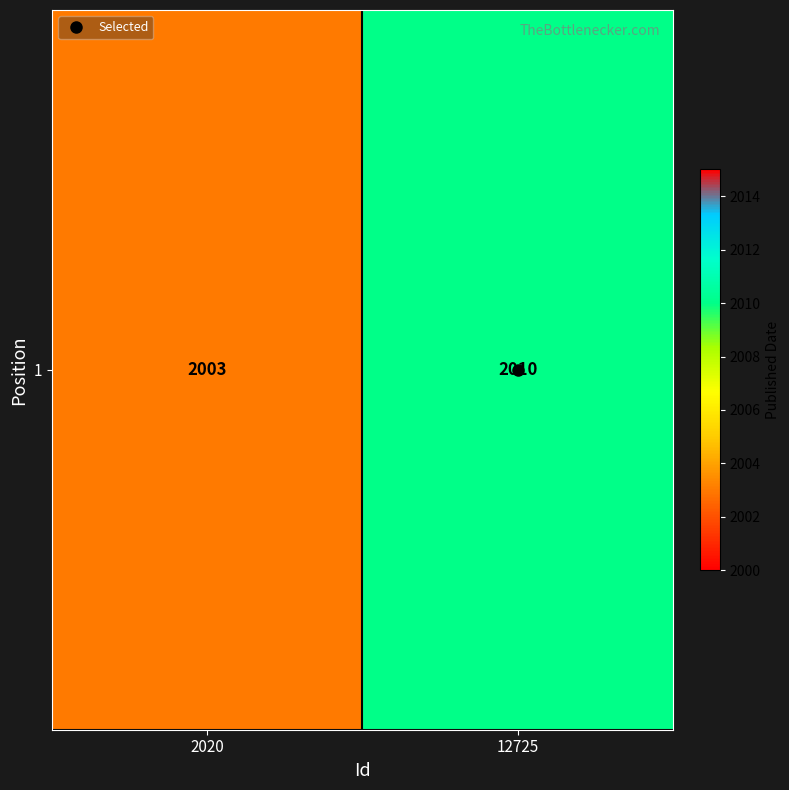

What is the change in value from 2020 to 12725?

+7